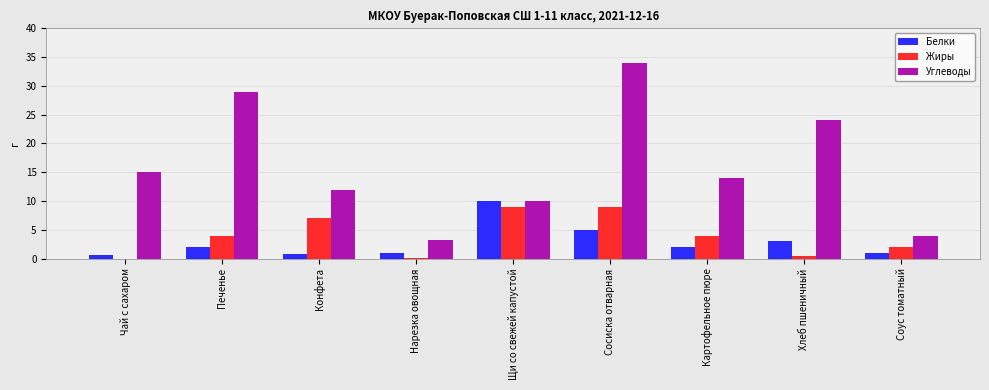

Count the number of categories in the chart.

9